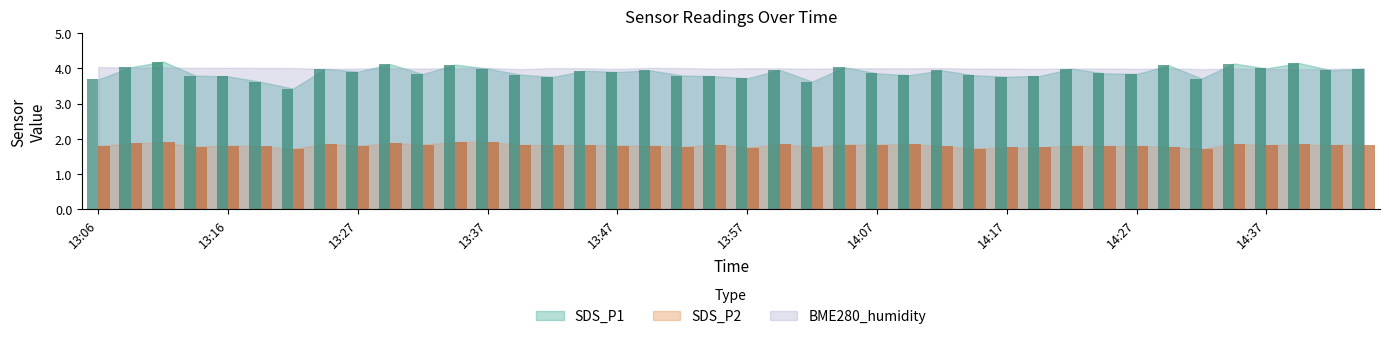

How many bars are there in each group?

2